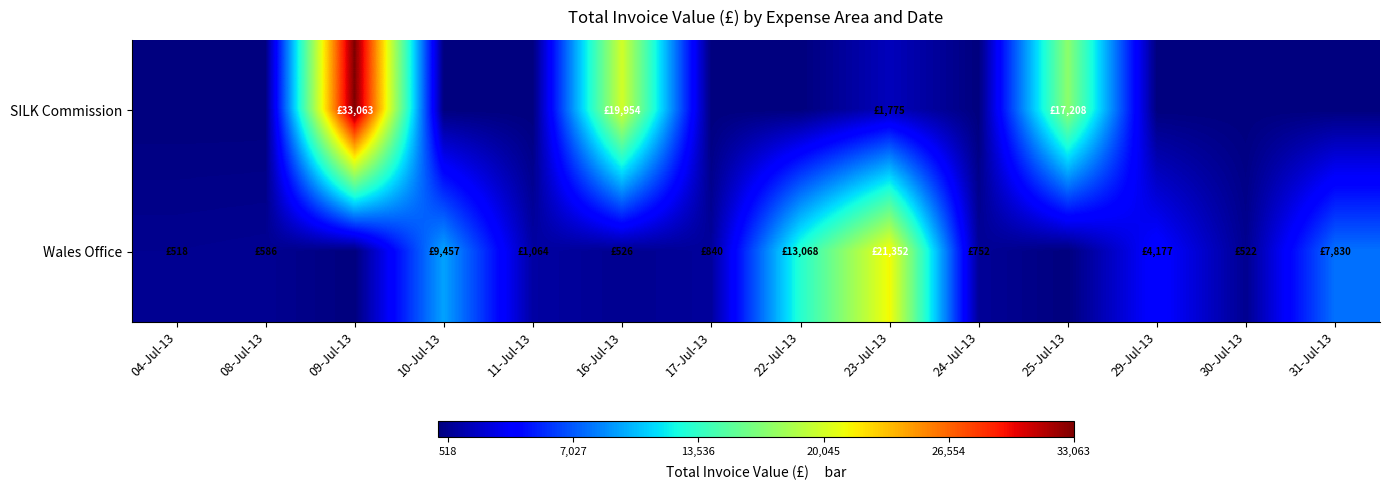

Reading left to right, transcribe all the data shown in this chart.

SILK Commission: 04-Jul-13=0.0	08-Jul-13=0.0	09-Jul-13=33062.9	10-Jul-13=0.0	11-Jul-13=0.0	16-Jul-13=19954.0	17-Jul-13=0.0	22-Jul-13=0.0	23-Jul-13=1775.0	24-Jul-13=0.0	25-Jul-13=17208.0	29-Jul-13=0.0	30-Jul-13=0.0	31-Jul-13=0.0
Wales Office: 04-Jul-13=517.9	08-Jul-13=586.5	09-Jul-13=0.0	10-Jul-13=9457.0	11-Jul-13=1063.8	16-Jul-13=525.9	17-Jul-13=840.0	22-Jul-13=13068.2	23-Jul-13=21351.8	24-Jul-13=751.7	25-Jul-13=0.0	29-Jul-13=4177.4	30-Jul-13=522.4	31-Jul-13=7830.4